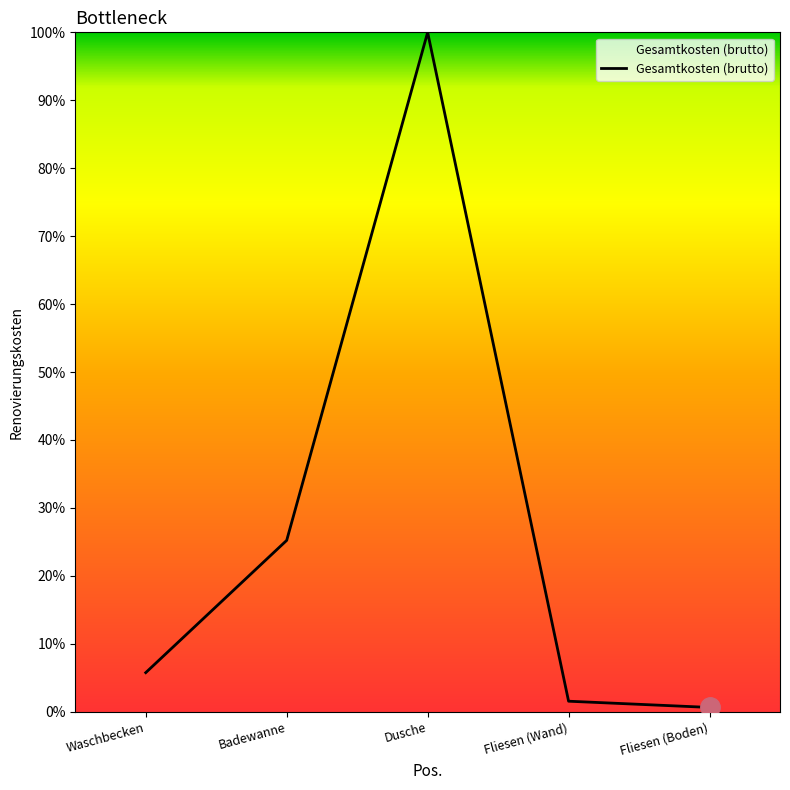

What is the change in value from Waschbecken to Fliesen (Boden)?

-5.1